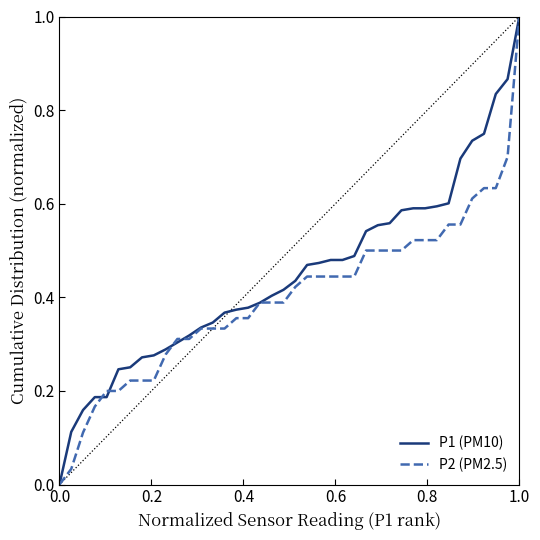

What is the highest value of the P1 (PM10) series?

1.0